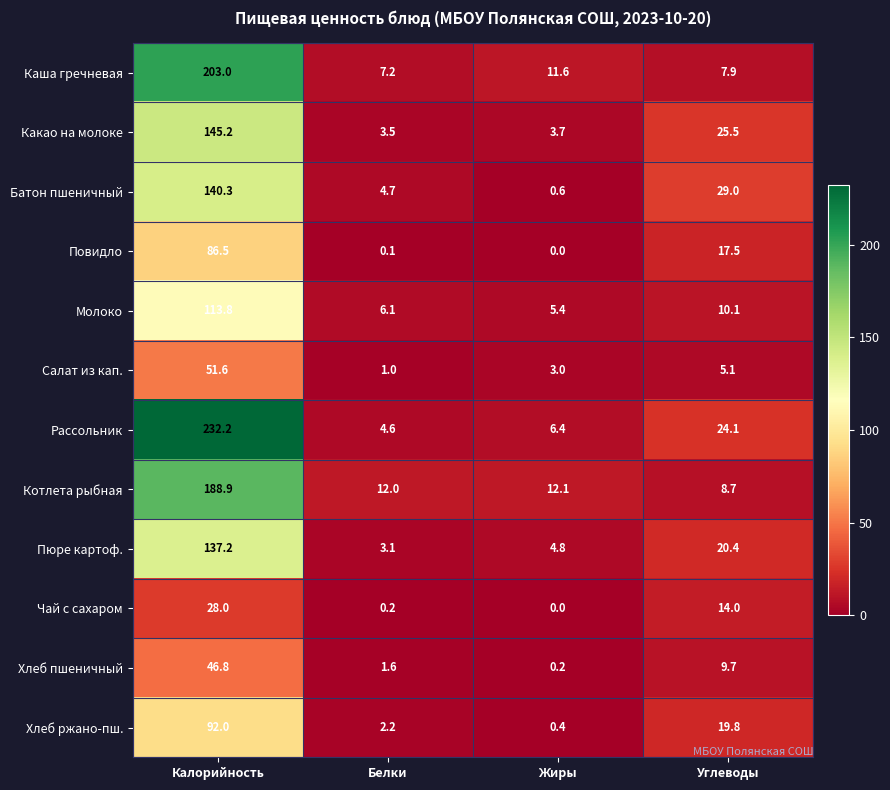

Is the value of Котлета рыбная at Белки greater than the value of Хлеб ржано-пш. at Калорийность?

No